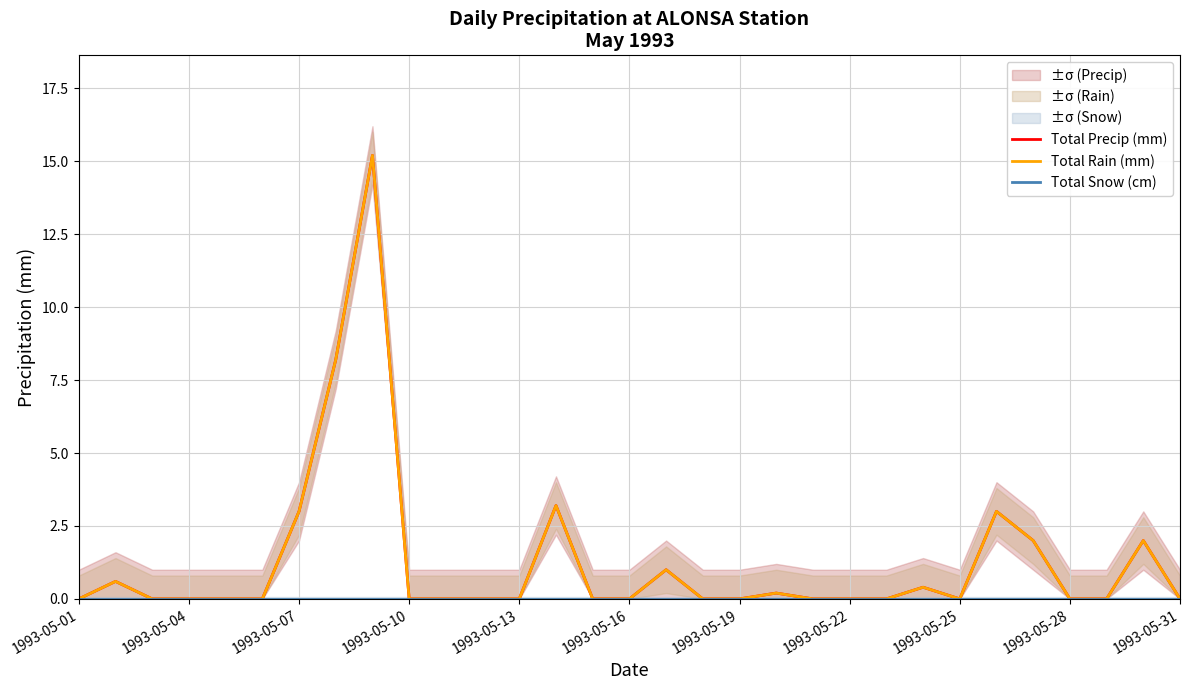

Between 23 and 13, which is larger?

13